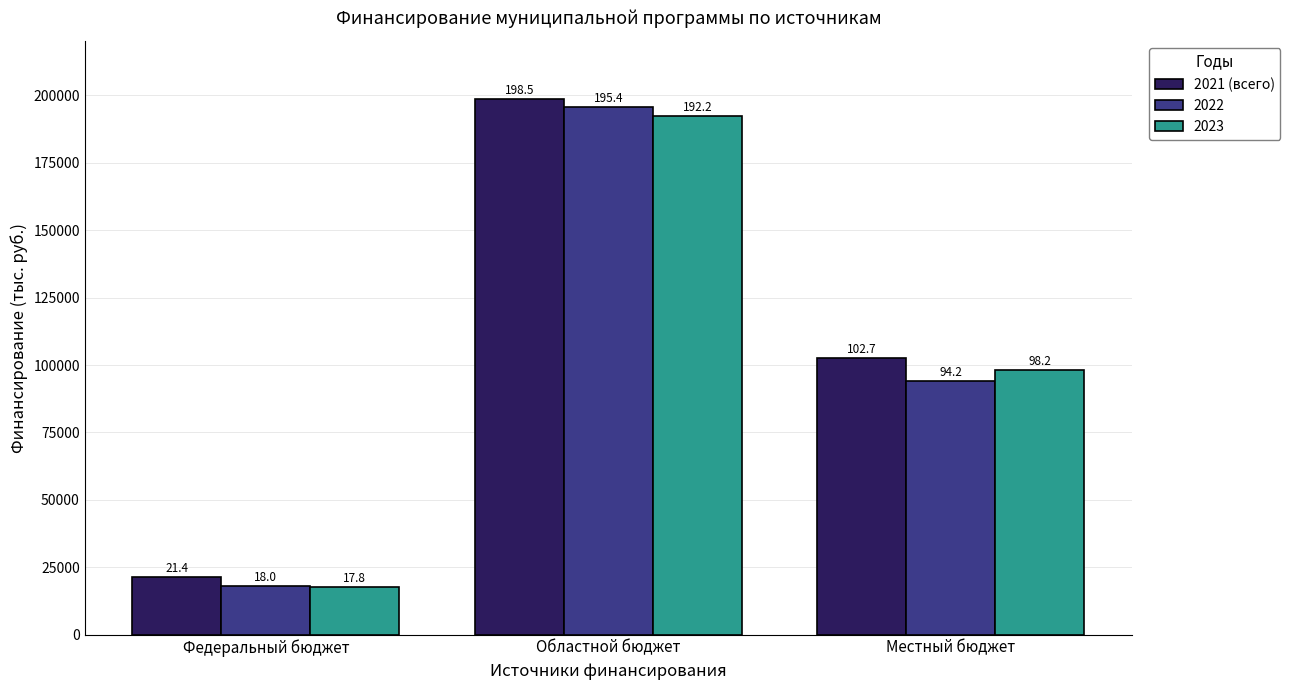

What are all the series names shown in the legend?

2021 (всего), 2022, 2023